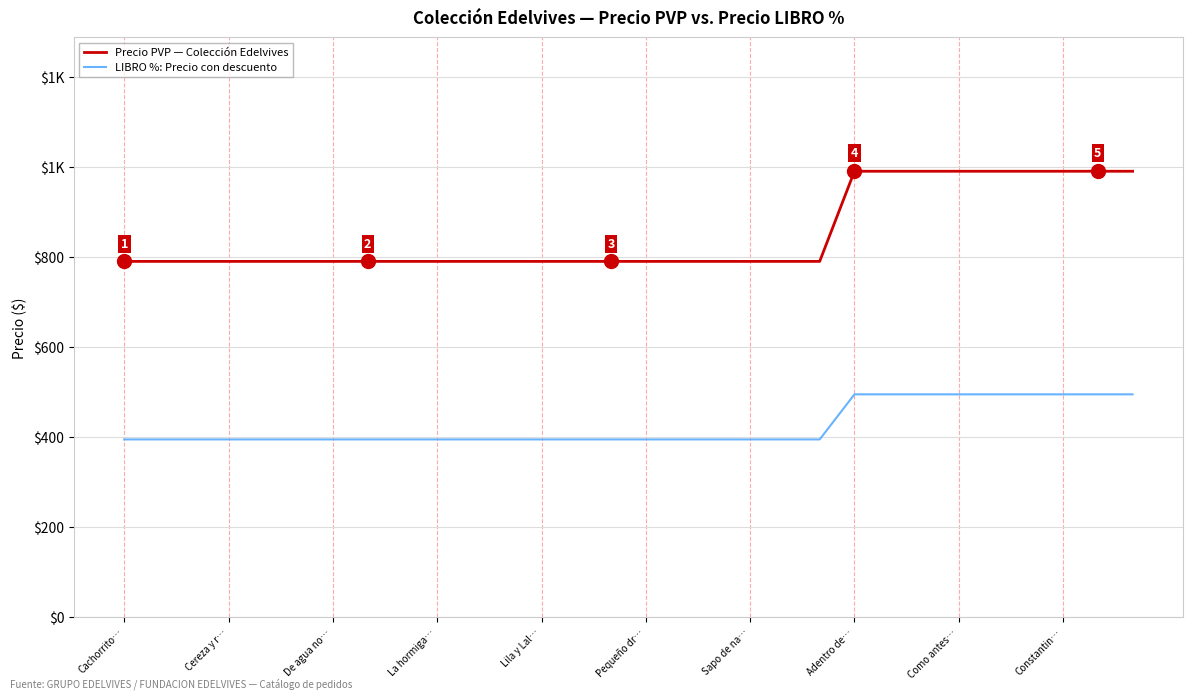

Does the chart have visible grid lines?

Yes